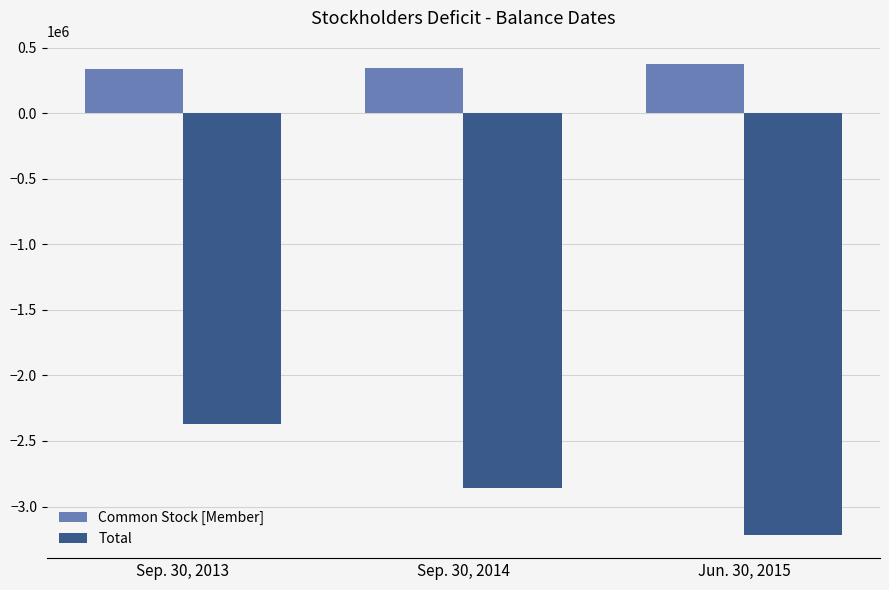

How many data points in Total are above -2858341?

1